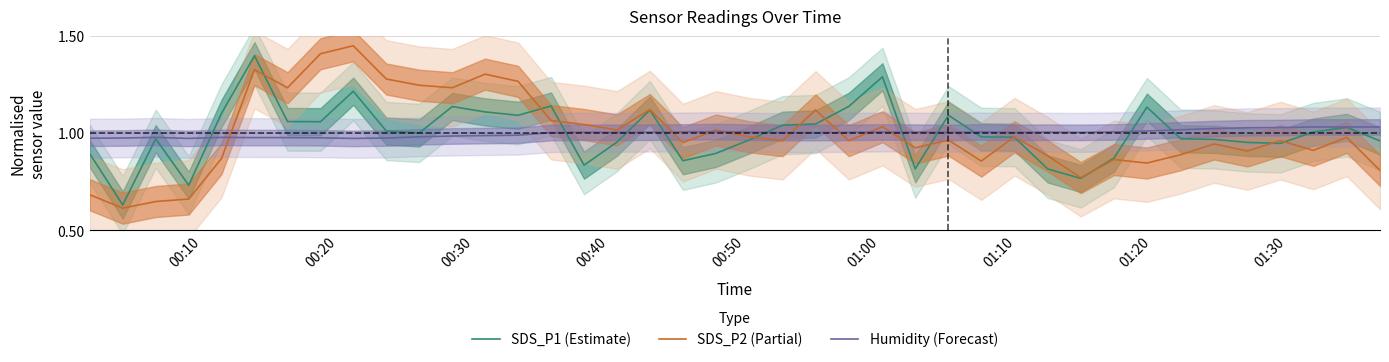

Which series has the widest spread of values?

SDS_P2 (Partial)